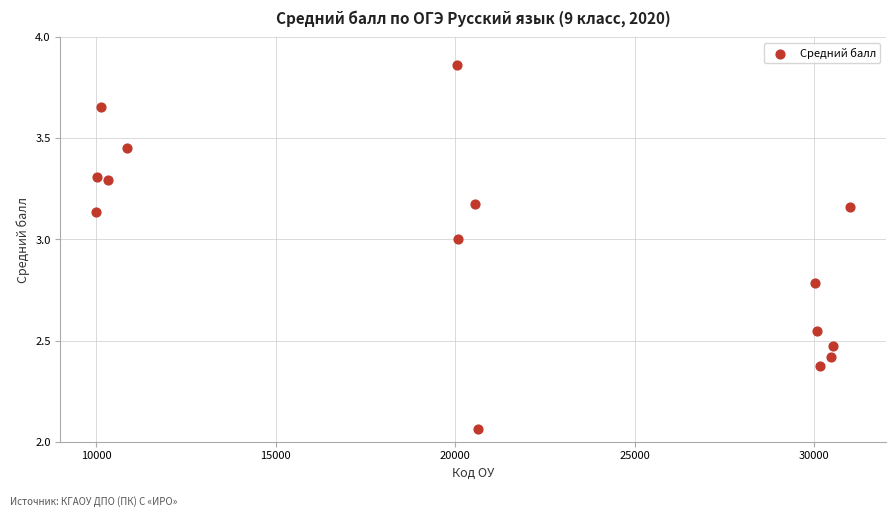

What is the range of X values (max minus min)?

20999.0